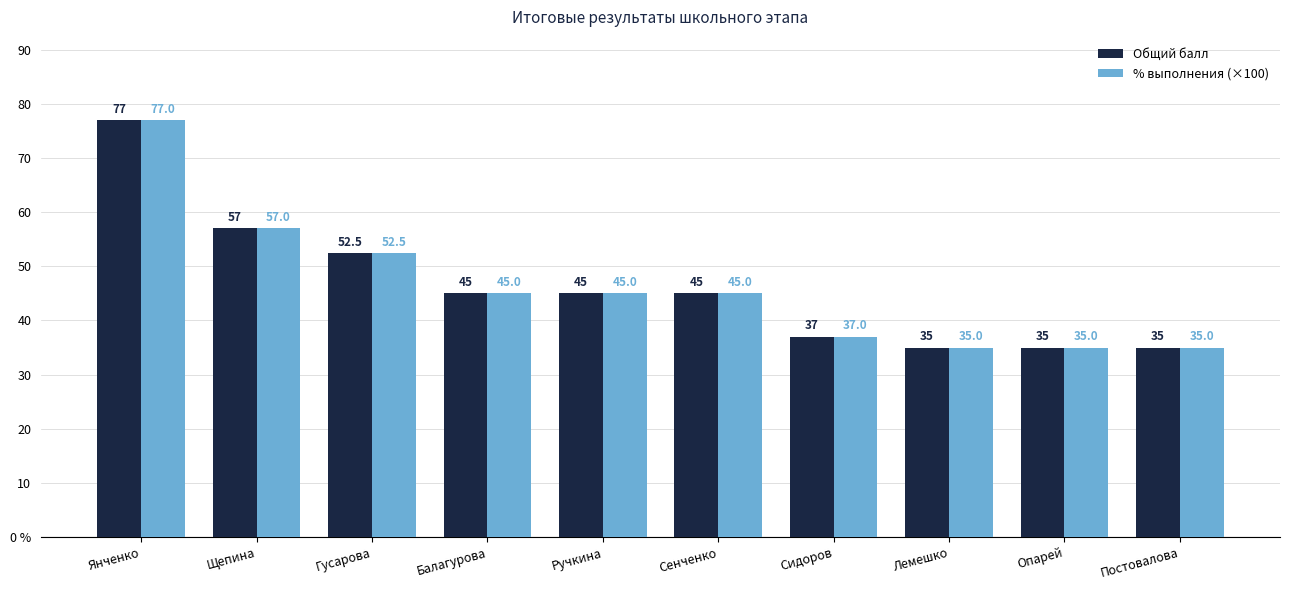

Where is % выполнения (×100) nearest to the value 56?

Щепина